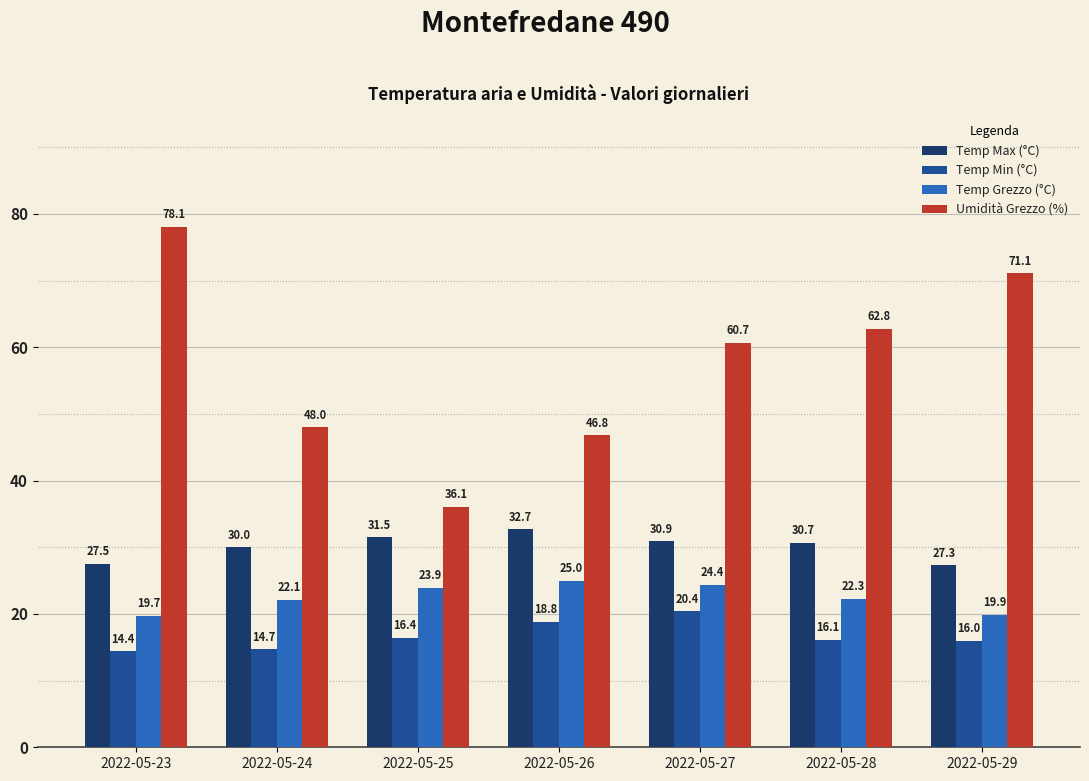

Is it true that Temp Min (°C) equals 22.5 at 2022-05-28?

False